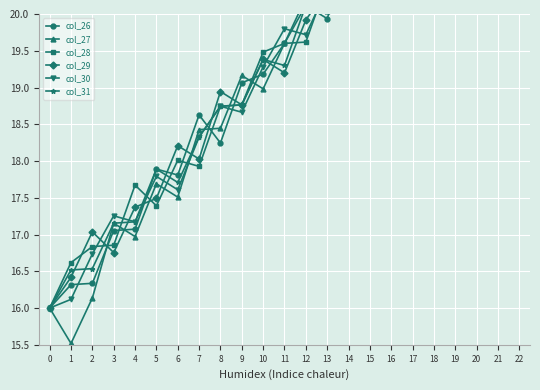

Where does the col_29 series first go above 19?

10